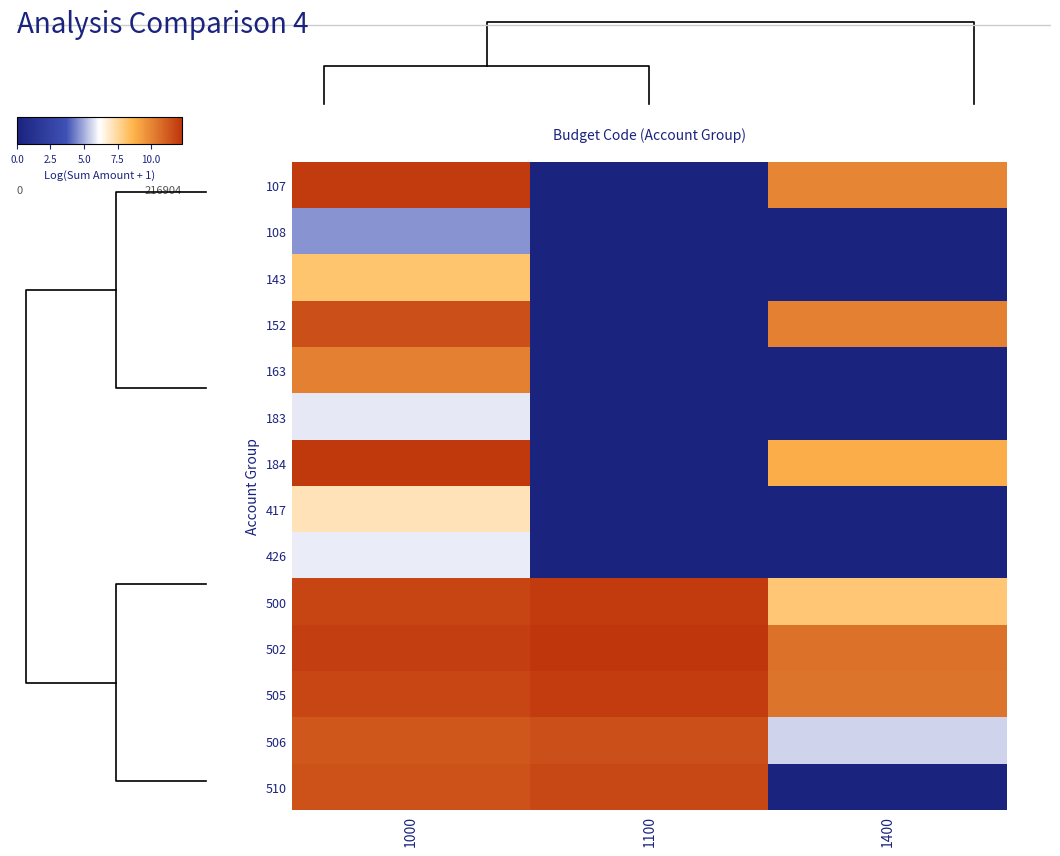

How many values in the 107 series are below 9?

1